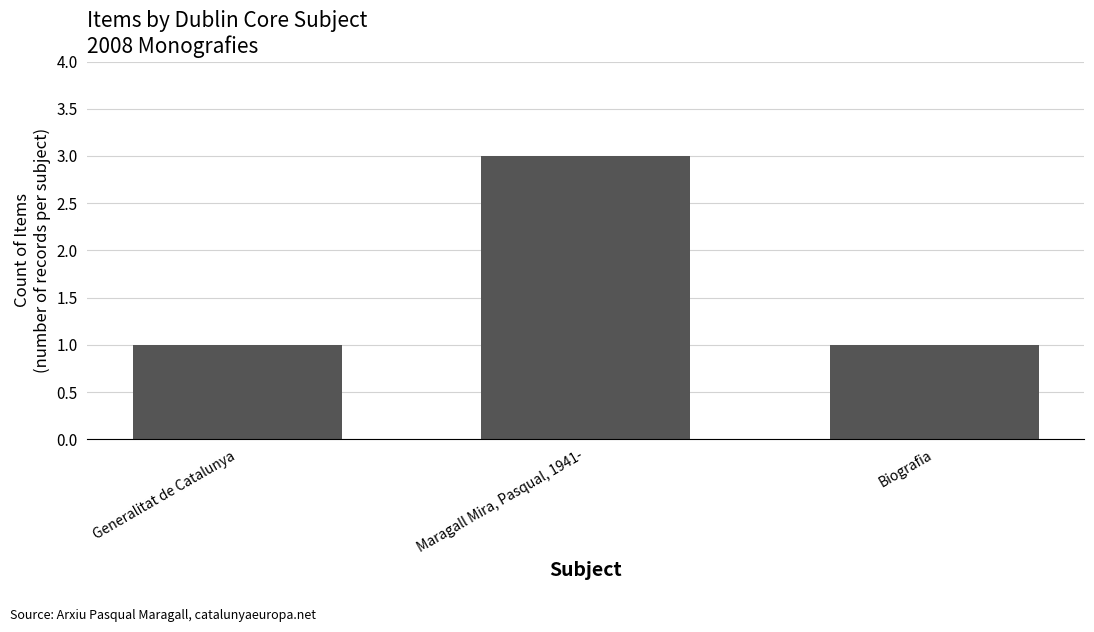

Reading left to right, extract all data points from this chart.

Generalitat de Catalunya=1	Maragall Mira, Pasqual, 1941-=3	Biografia=1